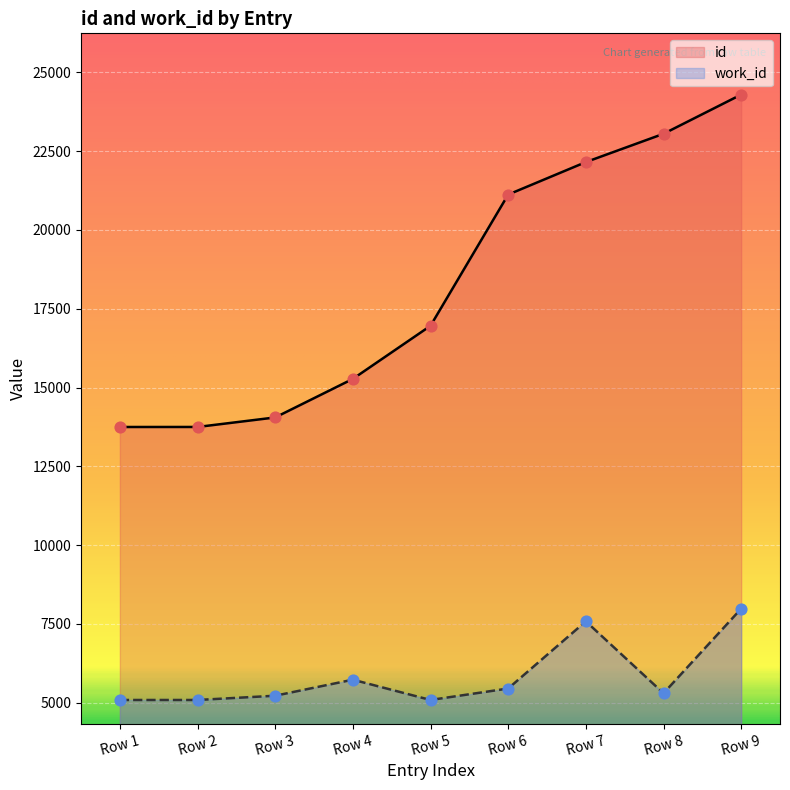

At how many categories does at least one series exceed 14154?

6